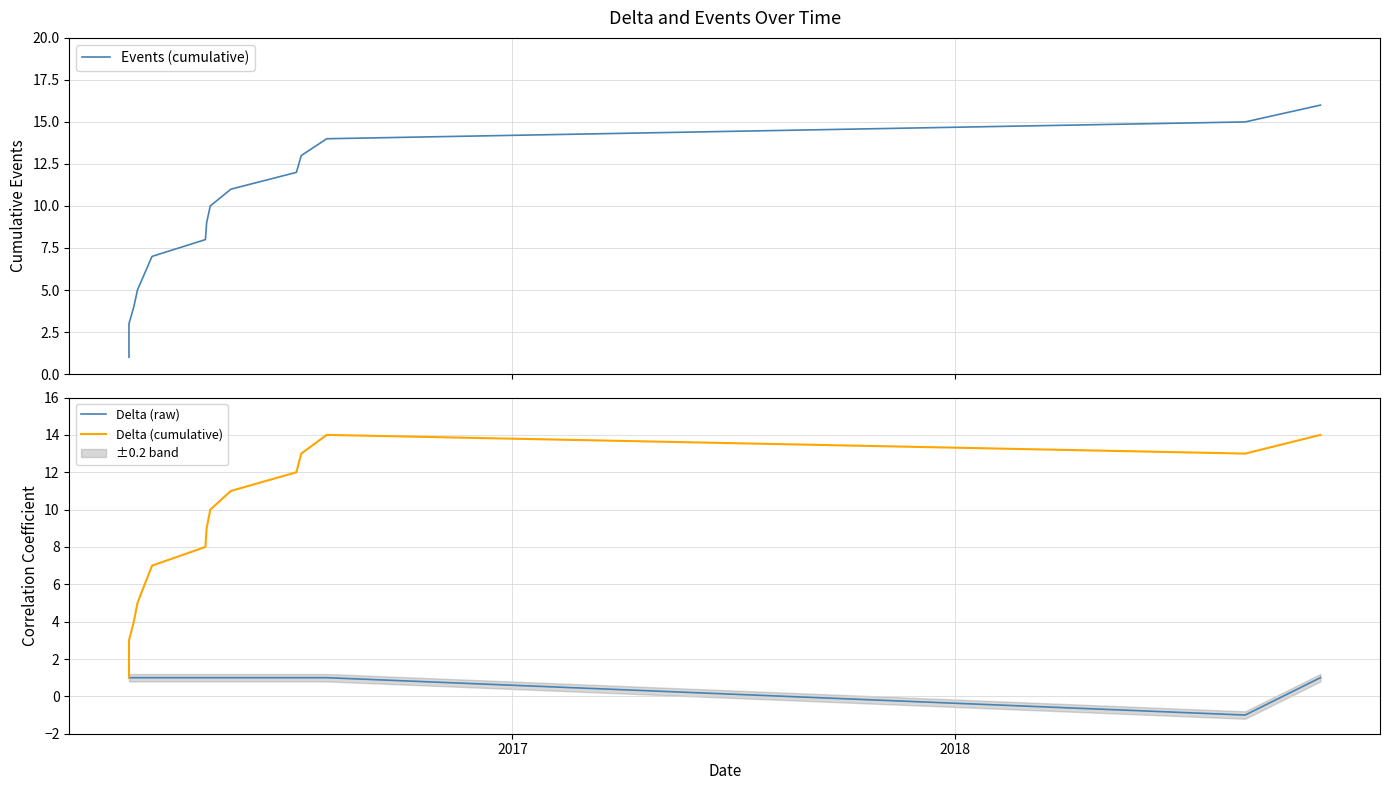

How many distinct data groups are displayed?

3